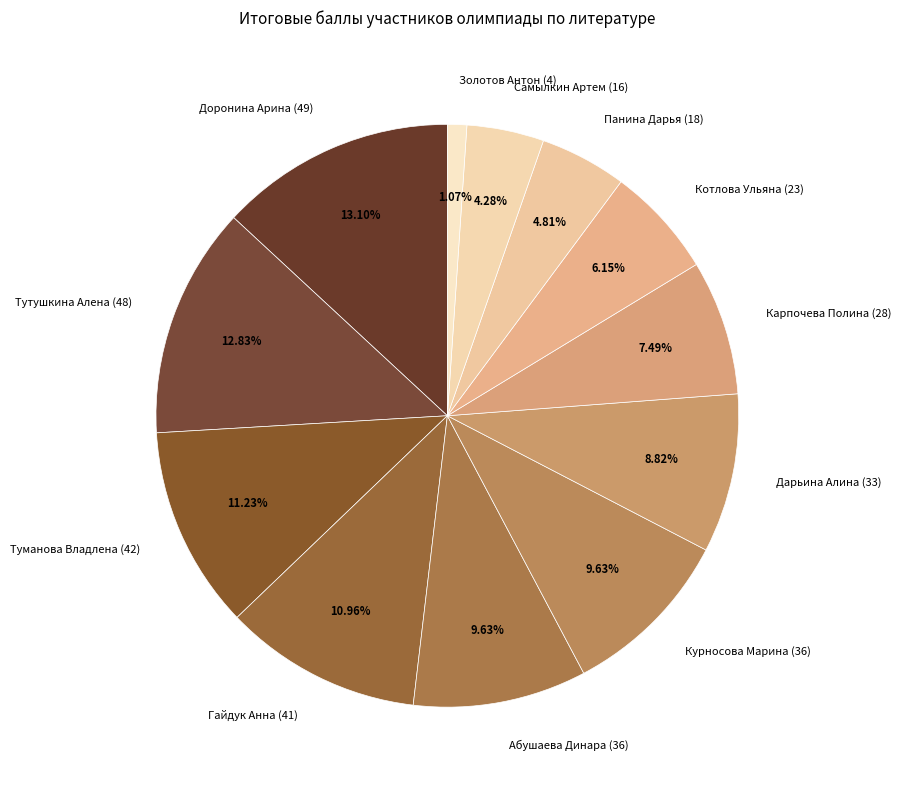

Do Самылкин Артем (16) and Котлова Ульяна (23) together represent more than half of the pie?

No